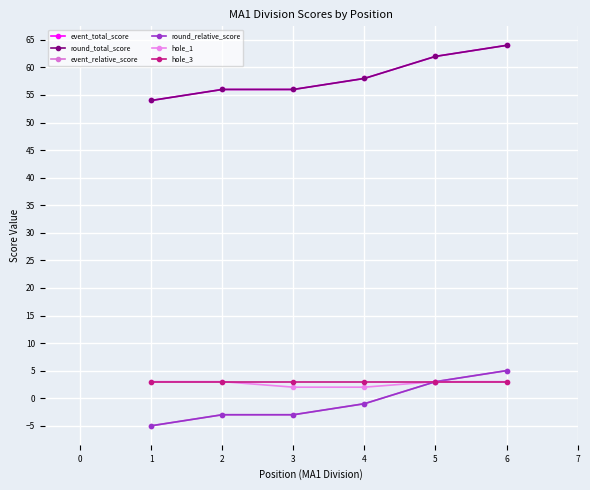

Is this an area chart (filled region under the line)?

No